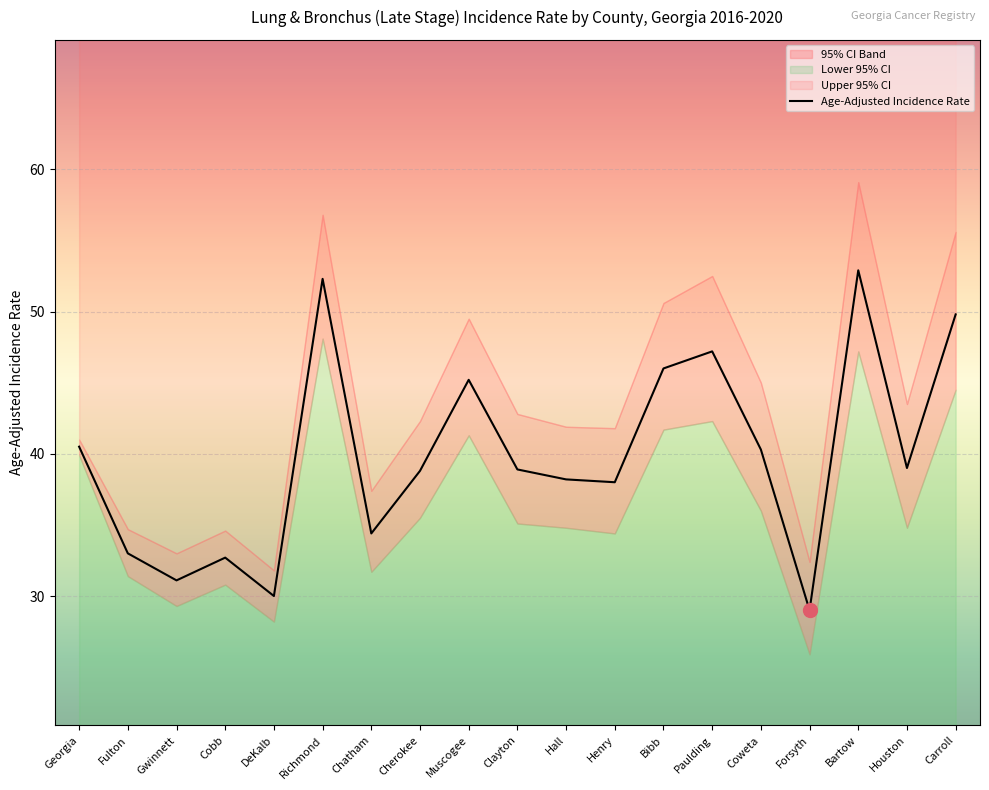

What is the smallest value displayed?

29.0